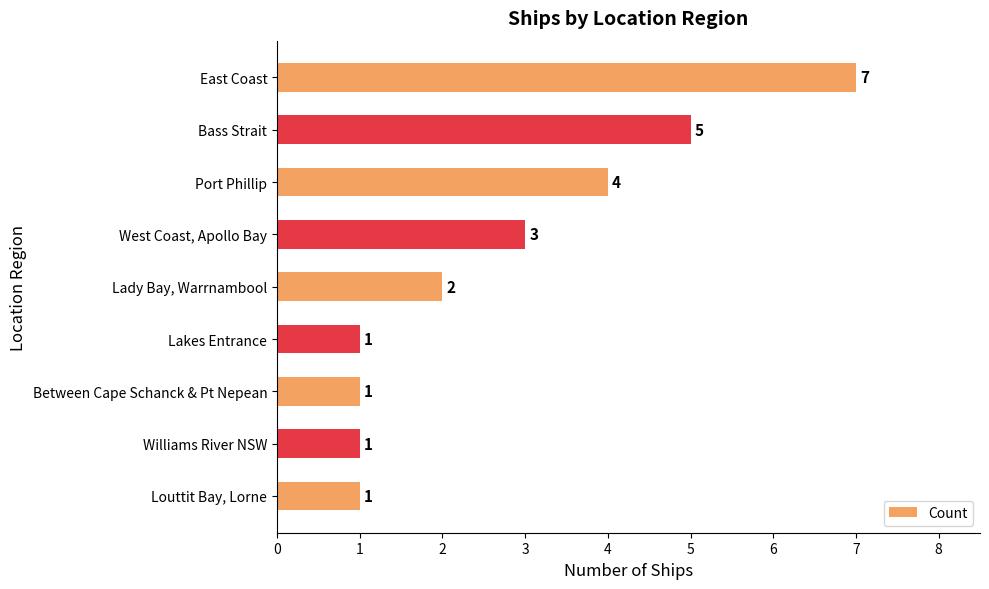

What is the change in value from Bass Strait to Between Cape Schanck & Pt Nepean?

-4